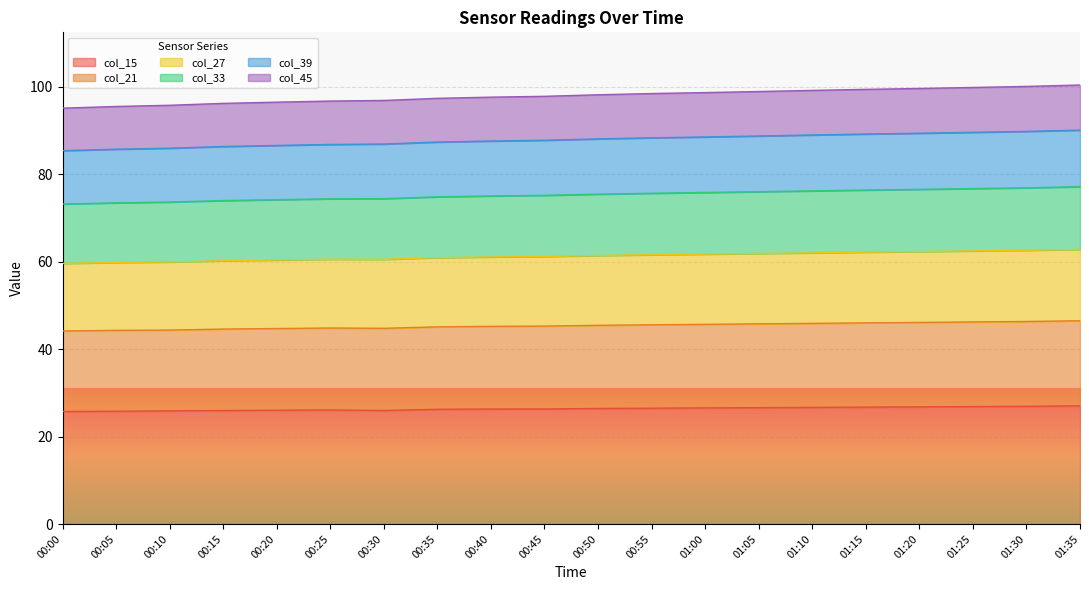

What is the sum of all col_39 values?

1224.9